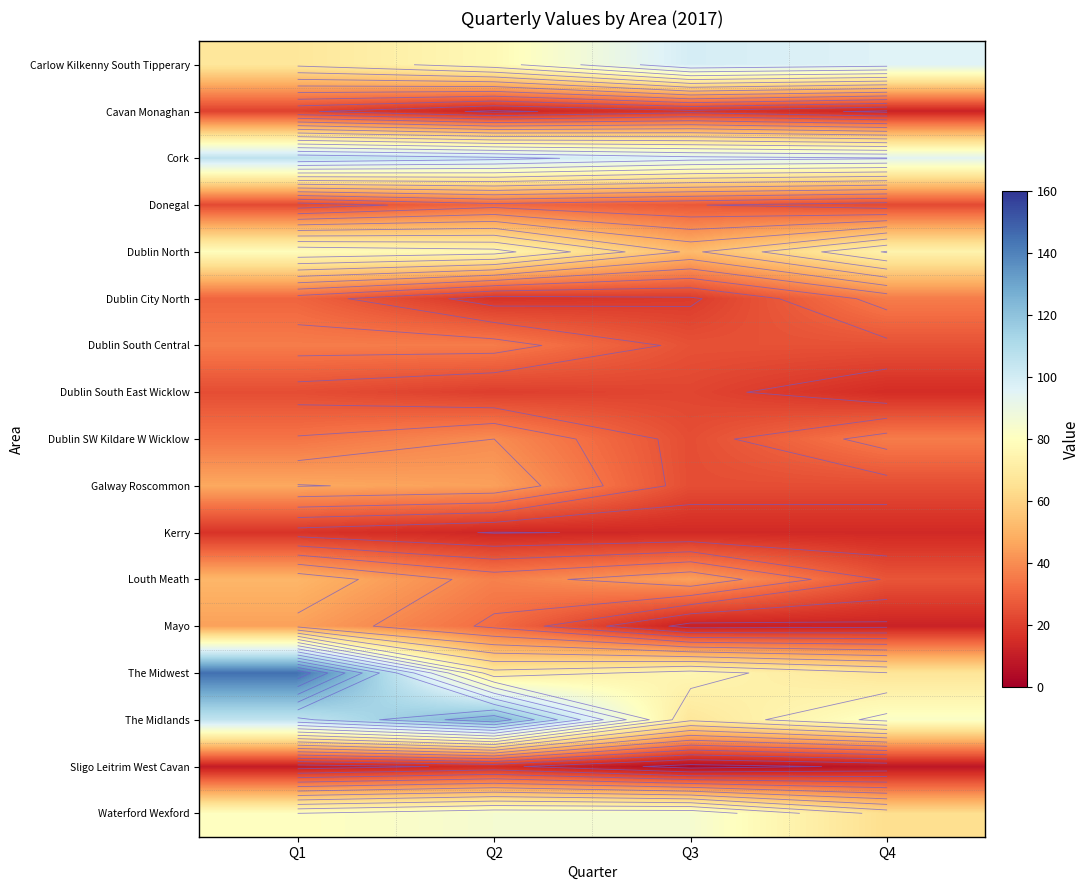

Rank the categories by Carlow Kilkenny South Tipperary value from lowest to highest.

Q1, Q2, Q4, Q3